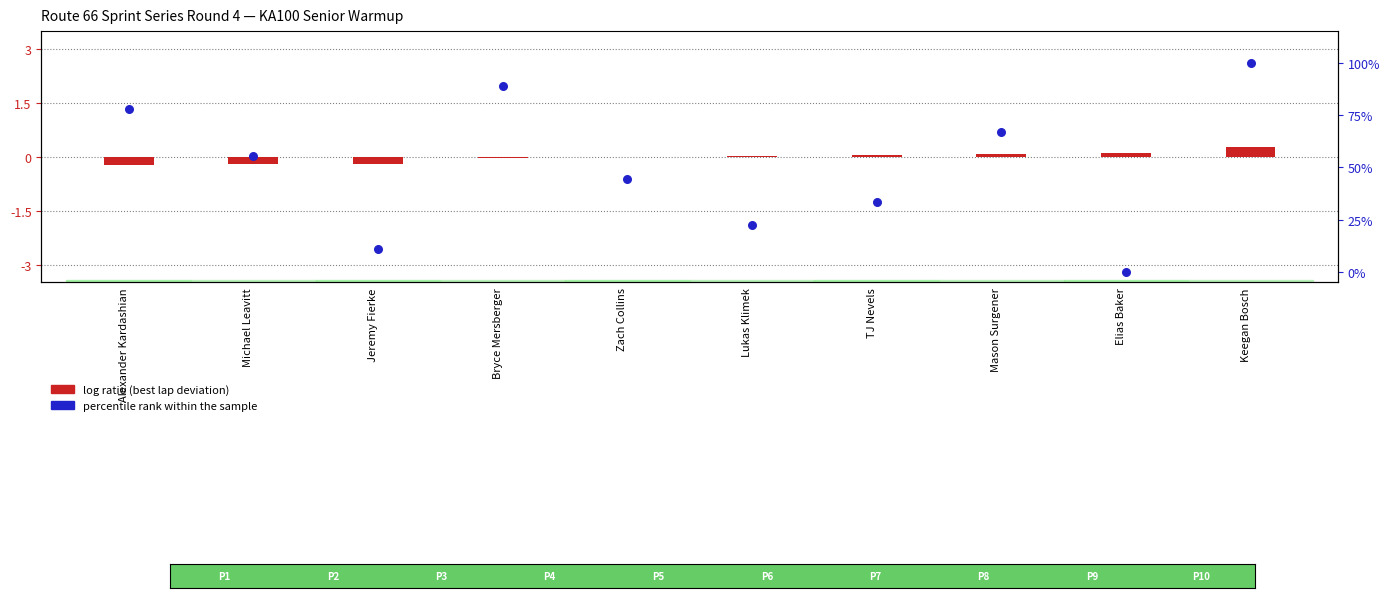

Which series has the largest Y range (max minus min)?

percentile rank within the sample